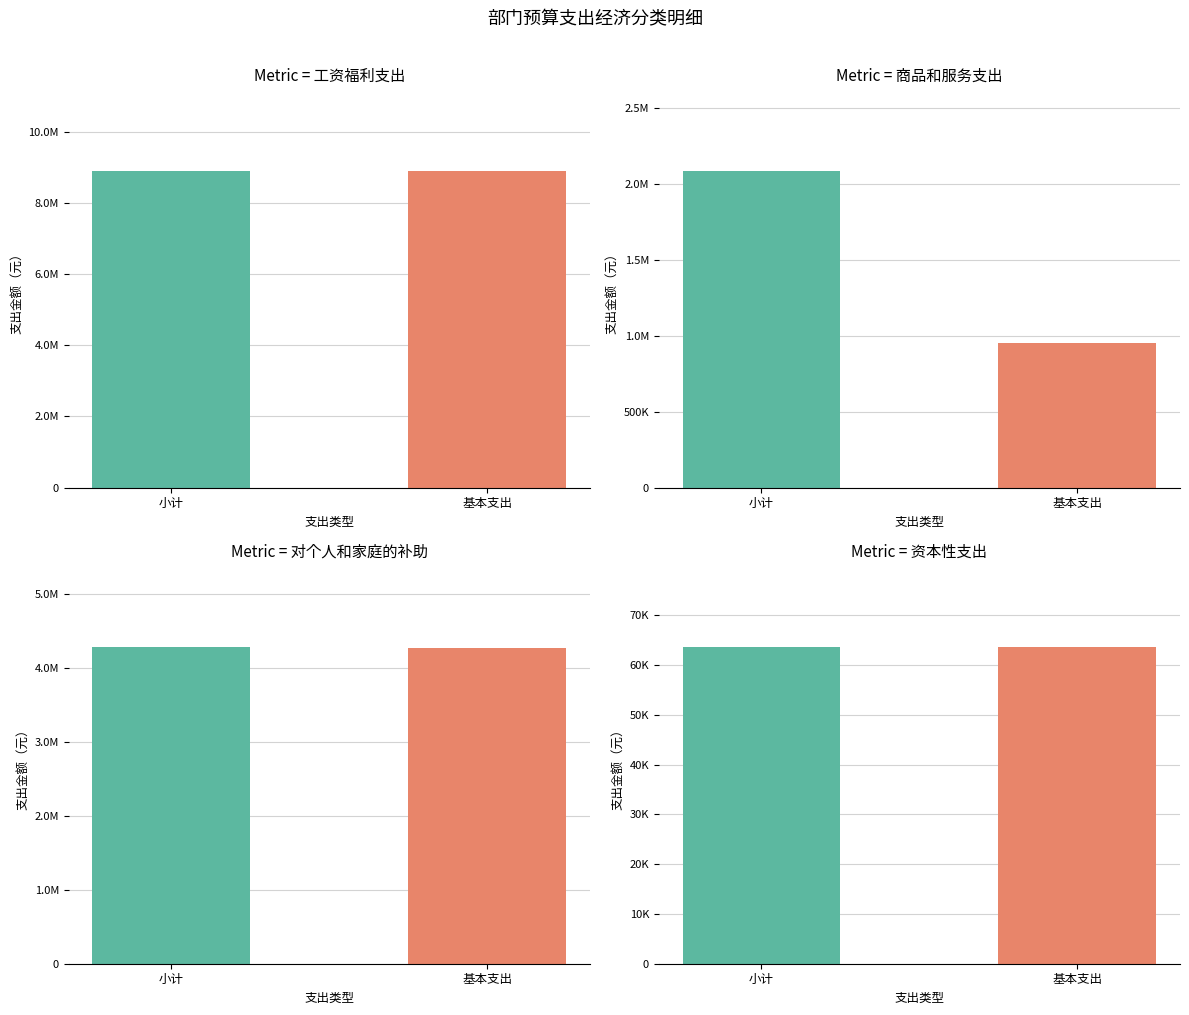

Where is 基本支出 nearest to the value 4475345?

对个人和家庭的补助